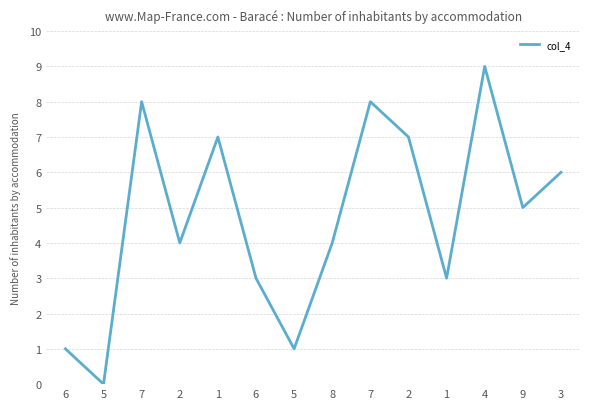

At which category does the data reach its first local valley?

5